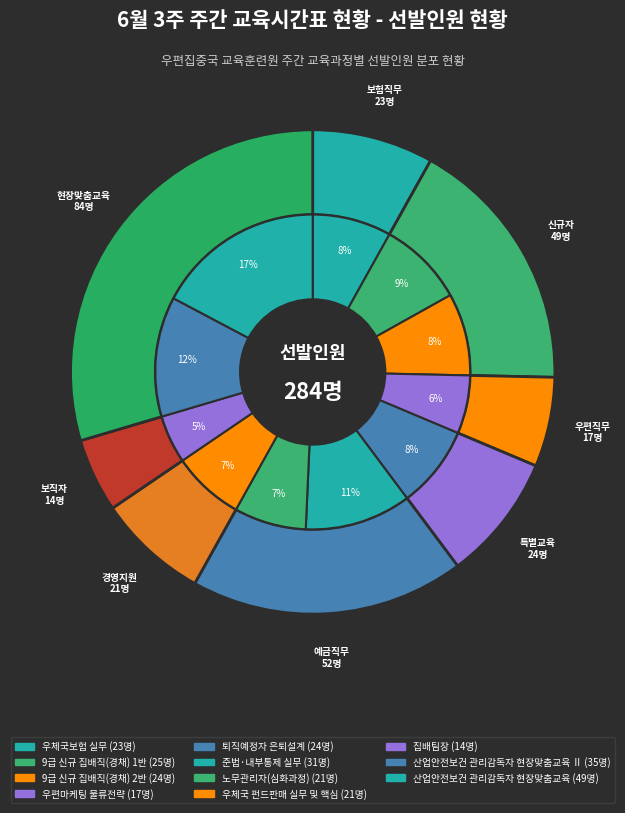

Rank the categories by value from lowest to highest.

집배팀장, 우편마케팅 물류전략, 노무관리자(심화과정), 우체국 펀드판매 실무 및 핵심, 우체국보험 실무, 9급 신규 집배직(경채) 2반, 퇴직예정자 은퇴설계, 9급 신규 집배직(경채) 1반, 준법·내부통제 실무, 산업안전보건 관리감독자 현장맞춤교육 Ⅱ, 산업안전보건 관리감독자 현장맞춤교육